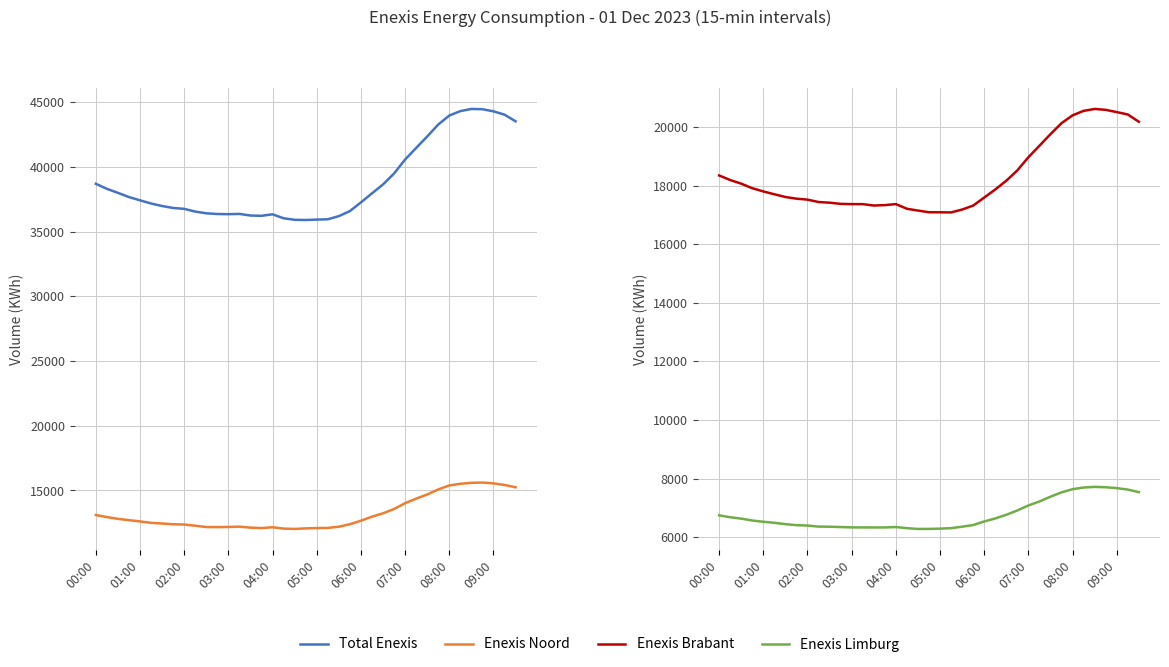

Reading left to right, extract all data points from this chart.

Total Enexis: 38706	38315	38006	37680	37427	37183	36987	36837	36767	36557	36425	36369	36357	36378	36252	36230	36348	36040	35922	35907	35937	35963	36206	36595	37269	37966	38655	39502	40581	41475	42363	43286	43983	44324	44492	44471	44307	44051	43538
Enexis Noord: 13102	12938	12805	12703	12606	12496	12444	12387	12365	12274	12171	12168	12178	12200	12125	12089	12157	12051	12024	12066	12091	12103	12197	12391	12660	12970	13230	13566	14014	14368	14686	15078	15388	15515	15589	15609	15547	15424	15245
Enexis Brabant: 18343	18187	18063	17908	17798	17701	17608	17551	17518	17437	17414	17374	17365	17365	17317	17331	17366	17207	17145	17088	17086	17082	17180	17315	17589	17865	18163	18517	18965	19356	19753	20127	20394	20547	20612	20581	20505	20423	20174
Enexis Limburg: 6748	6683	6636	6571	6529	6494	6447	6413	6400	6364	6360	6349	6337	6336	6335	6335	6349	6311	6284	6285	6294	6311	6361	6417	6539	6642	6767	6915	7085	7222	7384	7532	7641	7697	7719	7707	7677	7627	7540